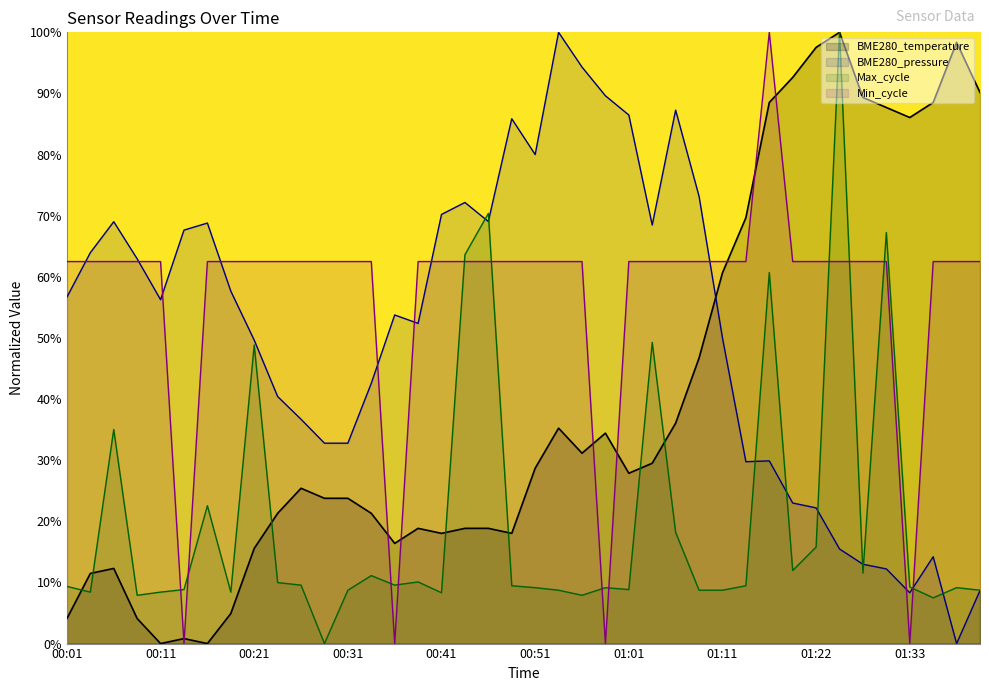

Reading left to right, extract all data points from this chart.

00:01=0.0	00:03=0.1	00:06=0.1	00:08=0.0	00:11=0.0	00:13=0.0	00:16=0.0	00:18=0.0	00:21=0.2	00:23=0.2	00:26=0.3	00:28=0.2	00:31=0.2	00:33=0.2	00:36=0.2	00:38=0.2	00:41=0.2	00:43=0.2	00:46=0.2	00:49=0.2	00:51=0.3	00:54=0.4	00:56=0.3	00:59=0.3	01:01=0.3	01:04=0.3	01:06=0.4	01:09=0.5	01:11=0.6	01:14=0.7	01:17=0.9	01:20=0.9	01:22=1.0	01:25=1.0	01:28=0.9	01:31=0.9	01:33=0.9	01:36=0.9	01:39=1.0	01:41=0.9